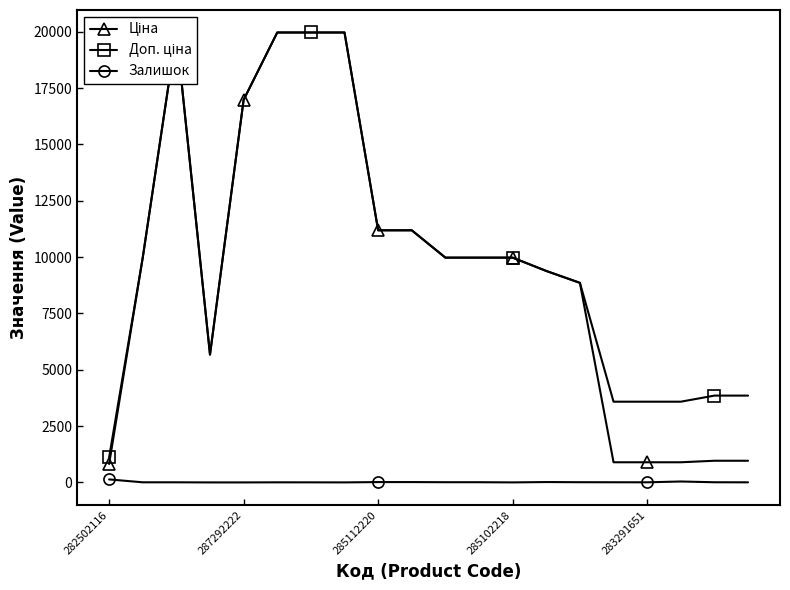

True or false: Залишок has more than 0 points higher than both neighbors.

True